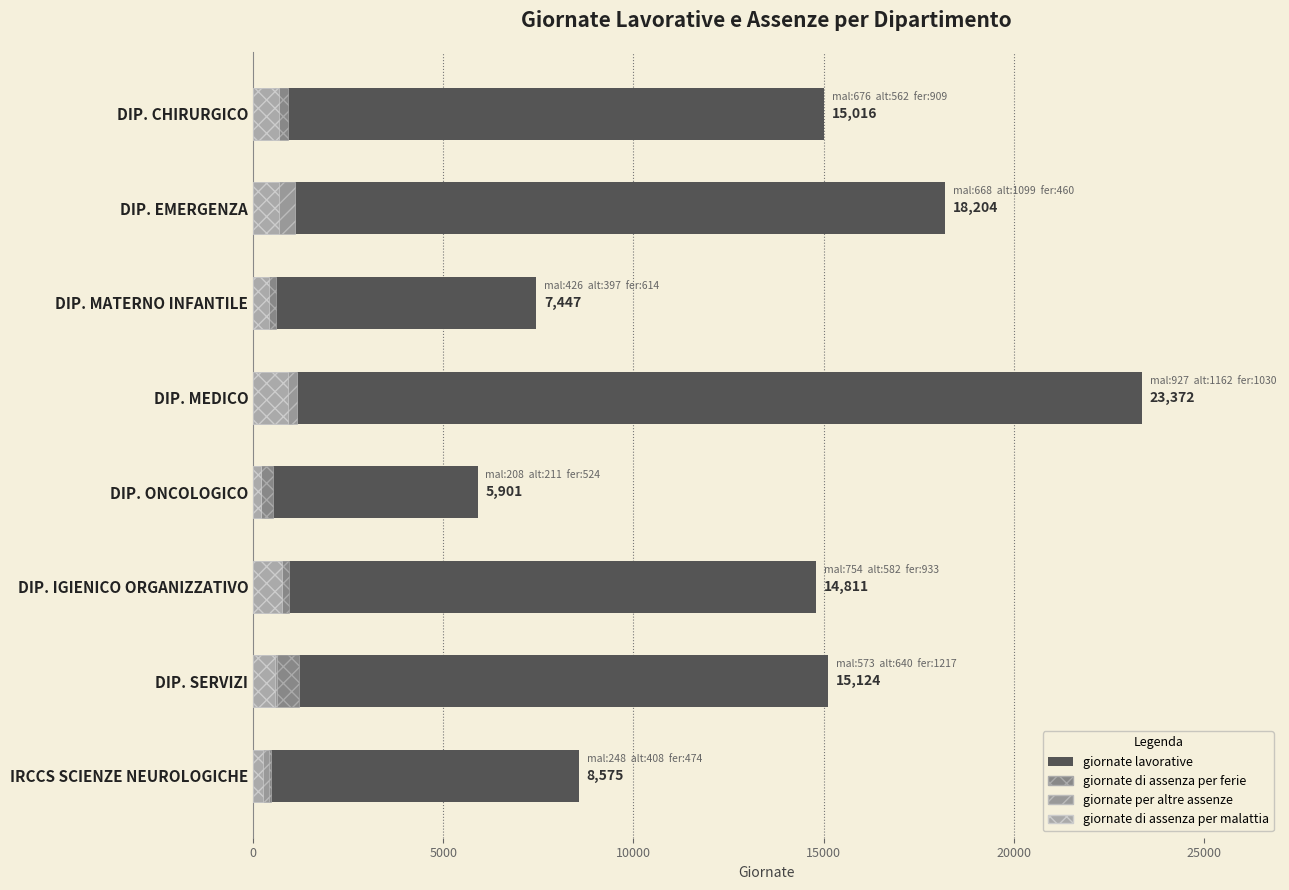

How many data points in giornate per altre assenze are above 582?

3